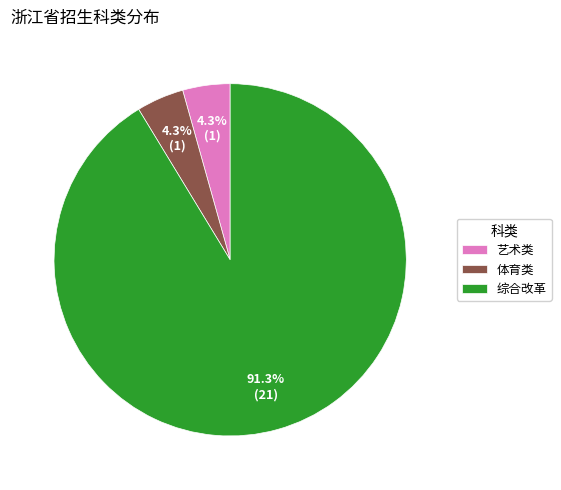

Is there a majority slice in this chart?

Yes